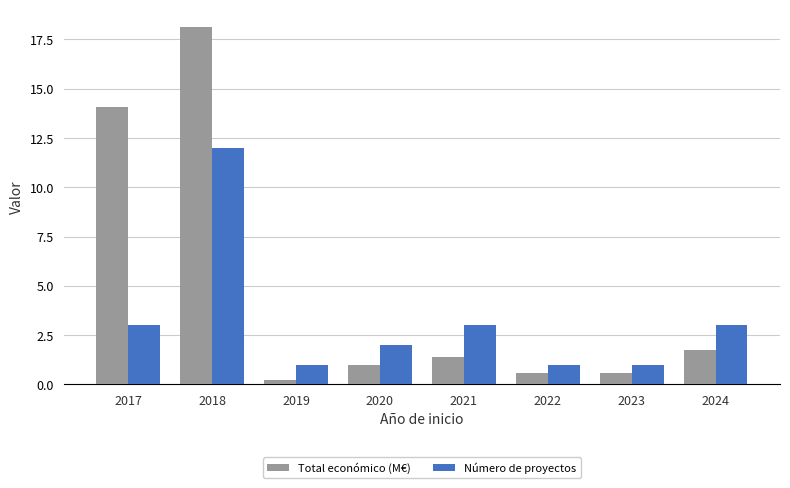

What is the difference between the second highest and minimum values in the Número de proyectos series?

2.0